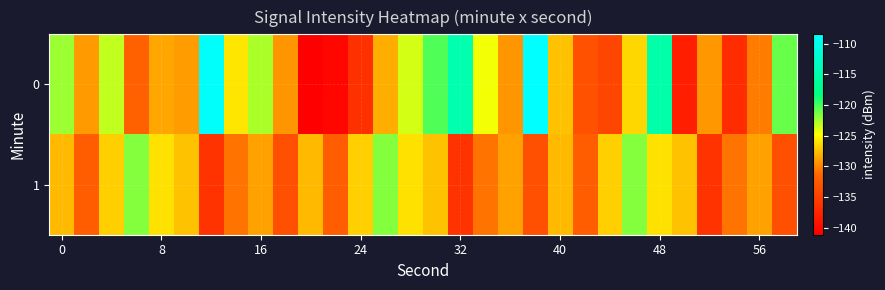

Reading left to right, what are all the values shown in this chart?

0: -122.3	-129.0	-123.3	-131.7	-128.5	-129.0	-108.9	-125.8	-122.7	-129.3	-141.1	-140.3	-136.5	-128.2	-123.7	-120.3	-114.7	-124.6	-129.2	-108.5	-127.4	-133.3	-134.4	-126.5	-115.1	-138.1	-129.1	-136.8	-130.4	-120.9
1: -127.7	-132.1	-126.8	-121.7	-126.1	-127.4	-136.1	-130.7	-128.7	-133.5	-127.7	-132.1	-126.8	-121.7	-126.1	-127.4	-136.1	-130.7	-128.7	-133.5	-127.7	-132.1	-126.8	-121.7	-126.1	-127.4	-136.1	-130.7	-128.7	-133.5